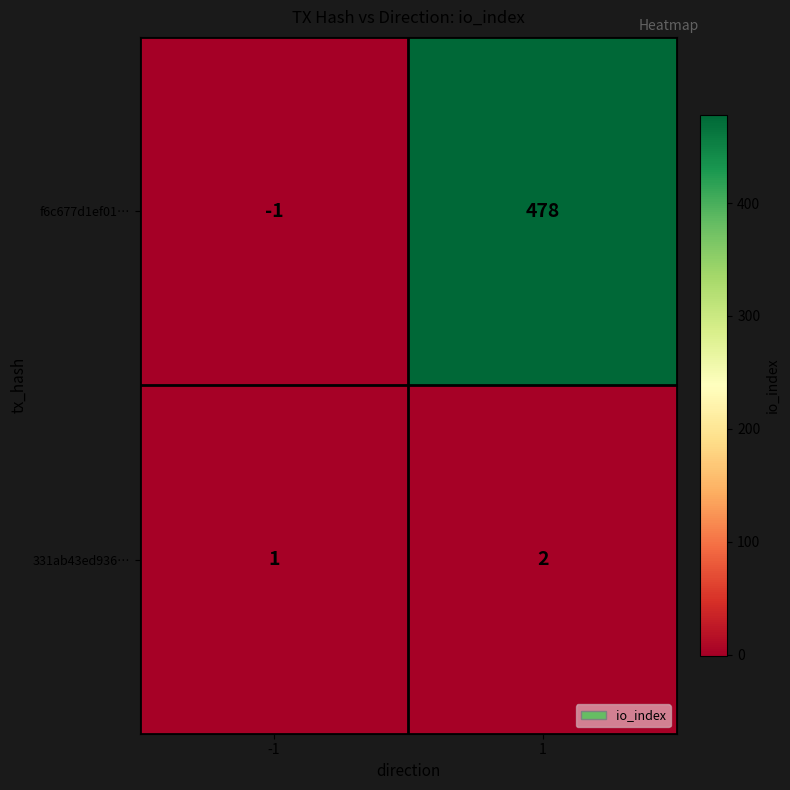

The value of 331ab43ed936… at -1 is 1. True or false?

True